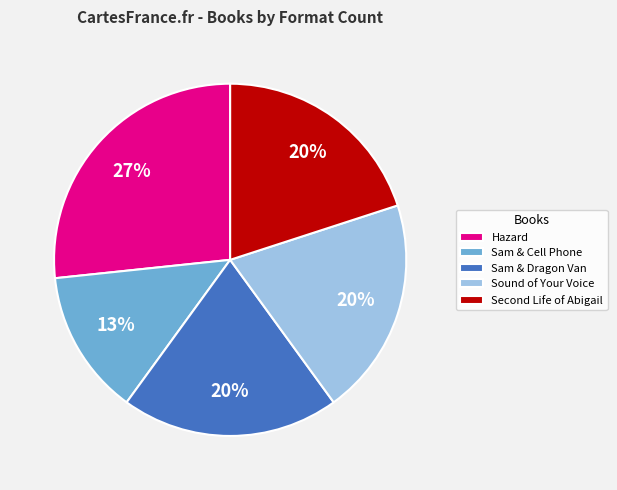

True or false: Sound of Your Voice accounts for 20% of the total.

True